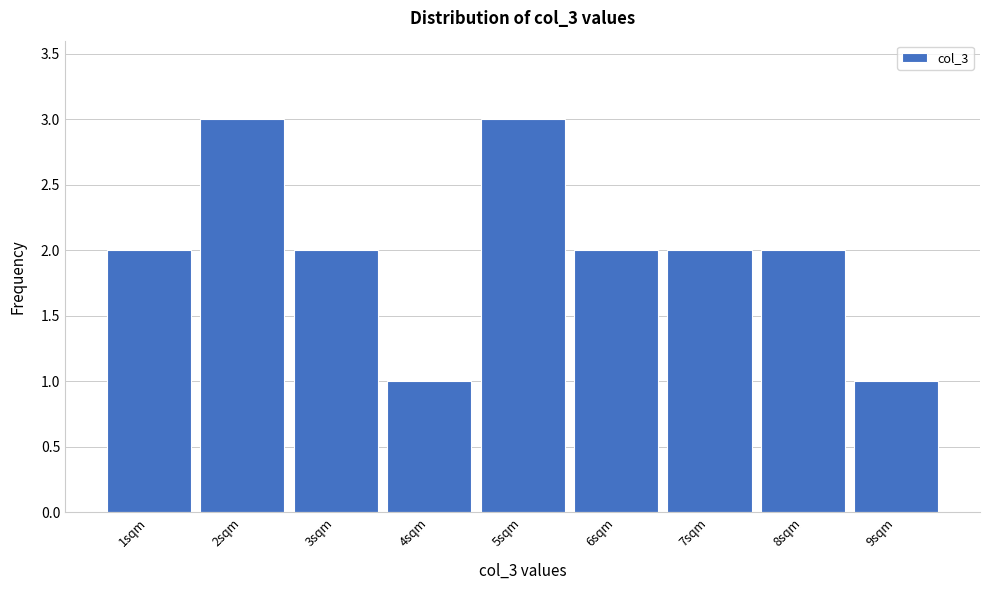

Reading left to right, extract all data points from this chart.

1sqm=2	2sqm=3	3sqm=2	4sqm=1	5sqm=3	6sqm=2	7sqm=2	8sqm=2	9sqm=1